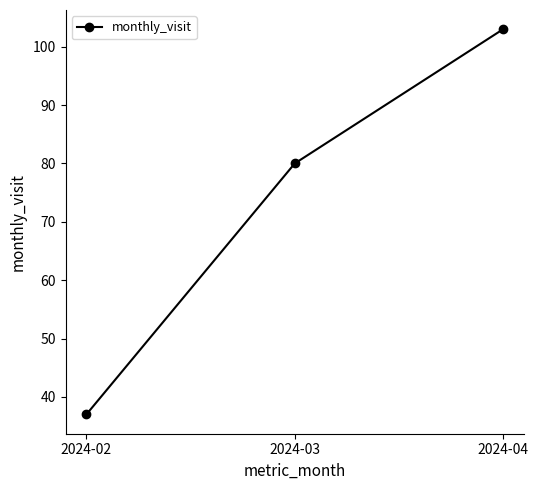

What is the difference between the maximum and second lowest values?

23